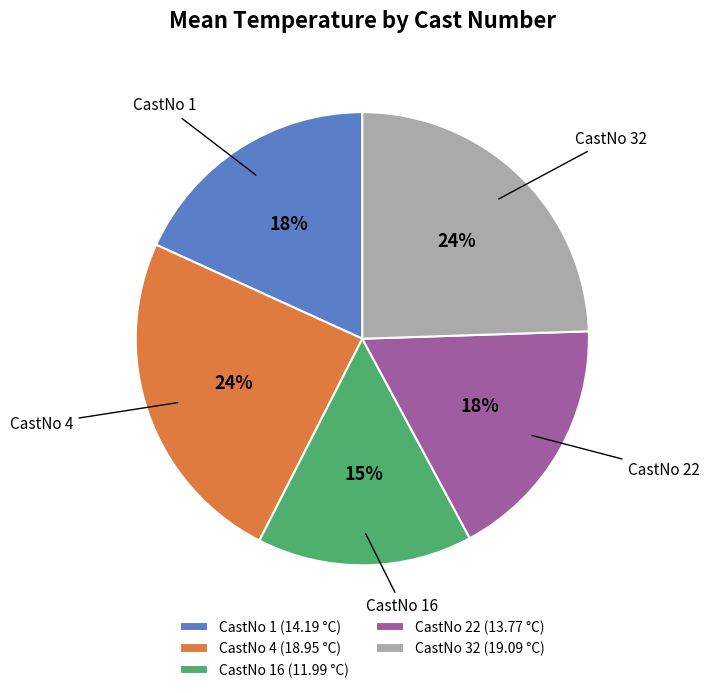

Is it true that CastNo 22 (13.77 °C) is 4% of the pie?

False